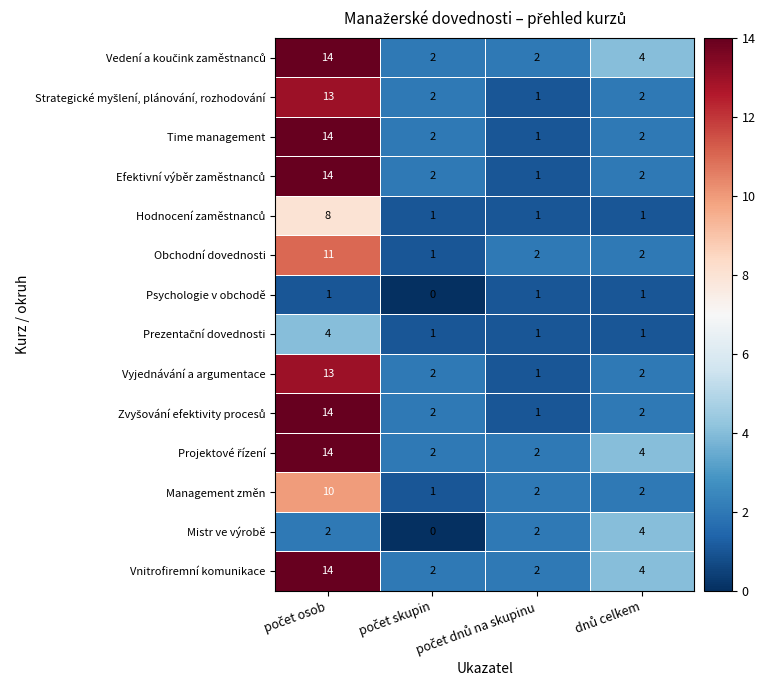

How many Obchodní dovednosti values are between 2 and 11?

3